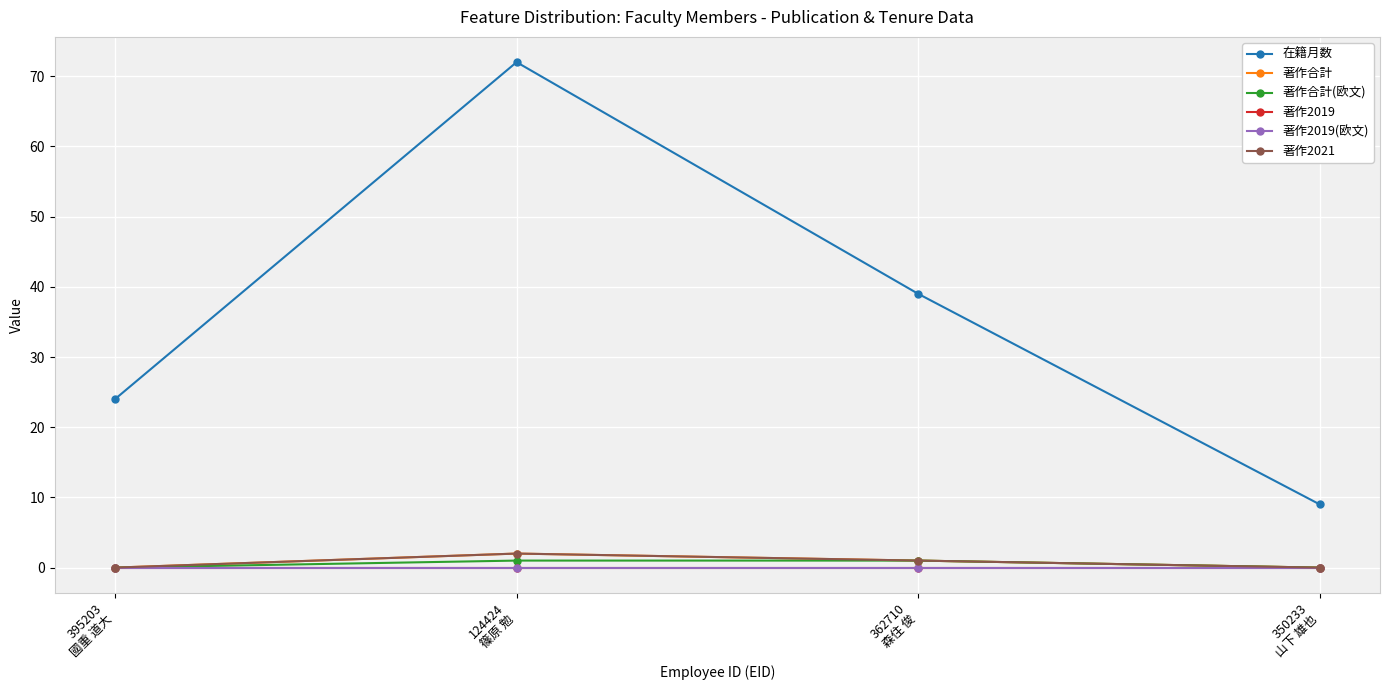

Does the chart display data point markers on the line(s)?

Yes